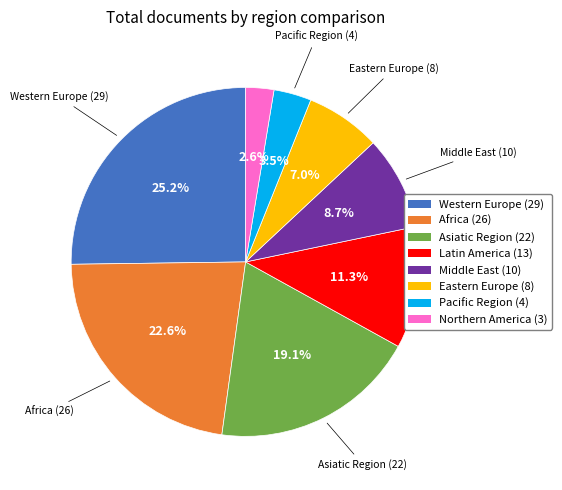

Is there a majority slice in this chart?

No